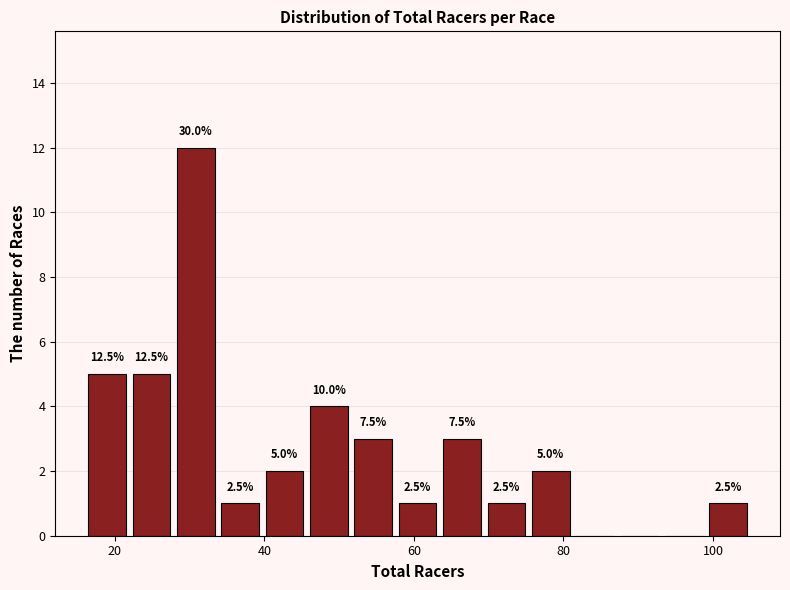

Around what value on the x-axis is the tallest bar? Give the approximate position of its centre, as read against the axis.

30